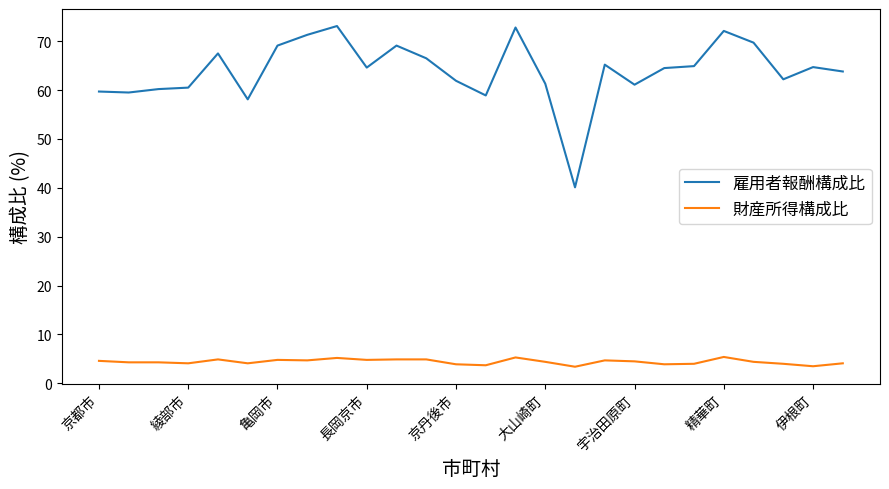

What is the maximum value for 雇用者報酬構成比?

73.1